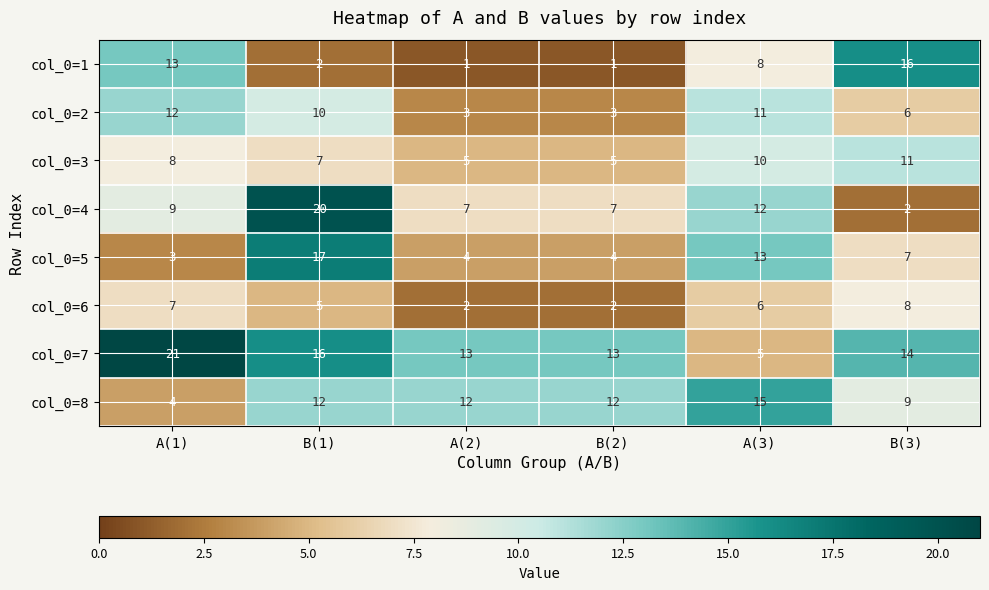

What is the sum of all col_0=7 values?

82